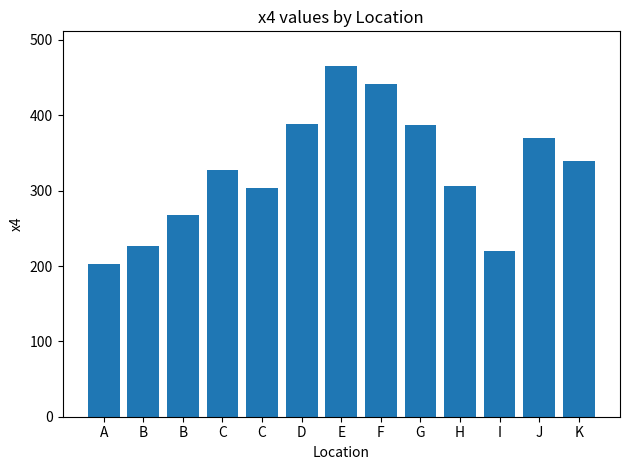

What is the label of the 5th bar from the right?

G